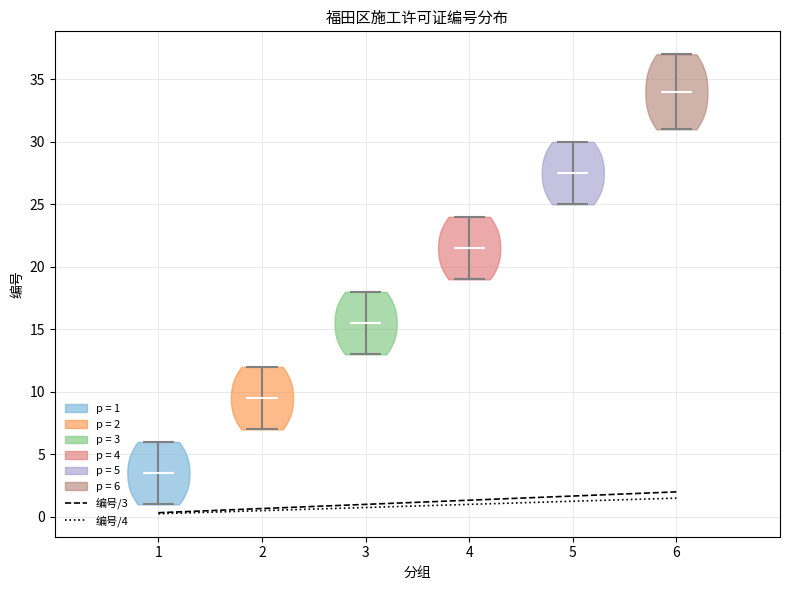

What is the highest point the violin at x = 1 reaches on the y-axis? The values are not printed on the chart, so give them approximately, as read against the axis.

6.0